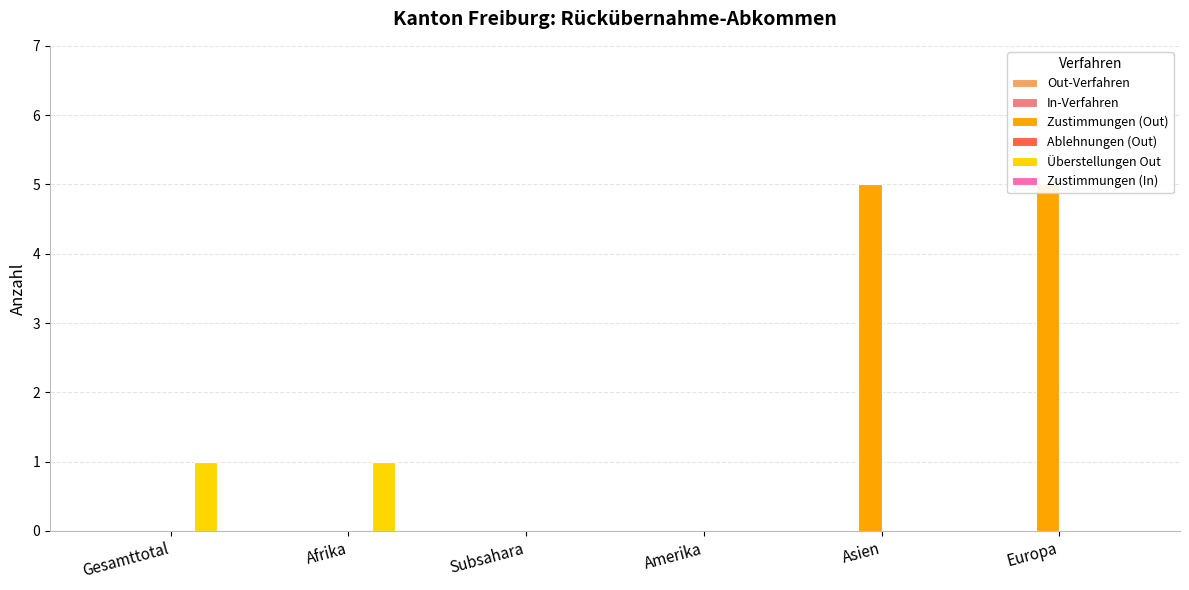

What is the label of the 6th bar from the right?

Gesamttotal